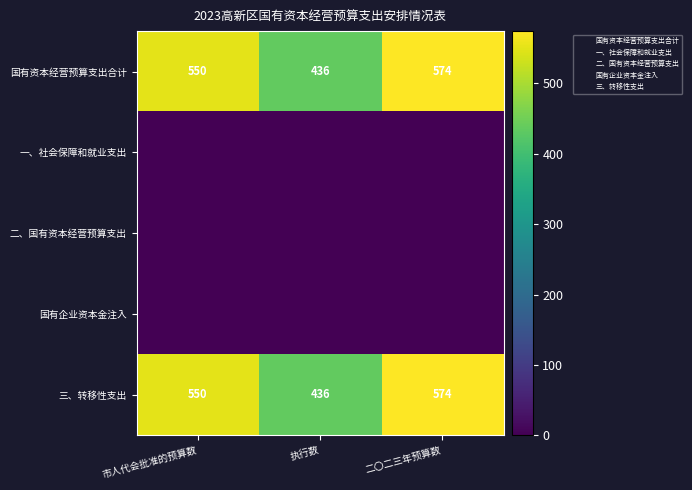

What is the maximum value shown in the chart?

574